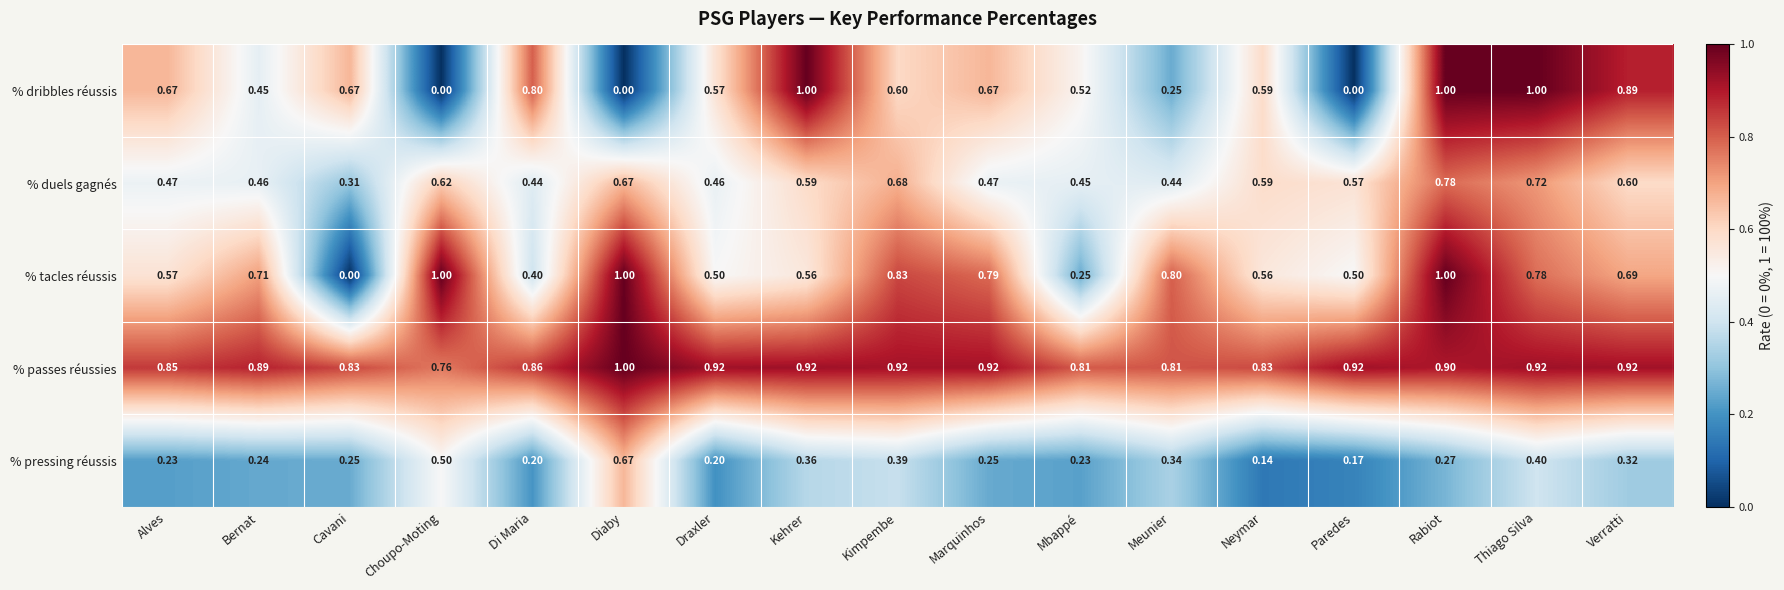

Count the number of categories in the chart.

17